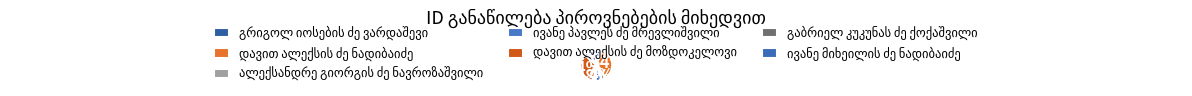

How many slices are in this pie chart?

7